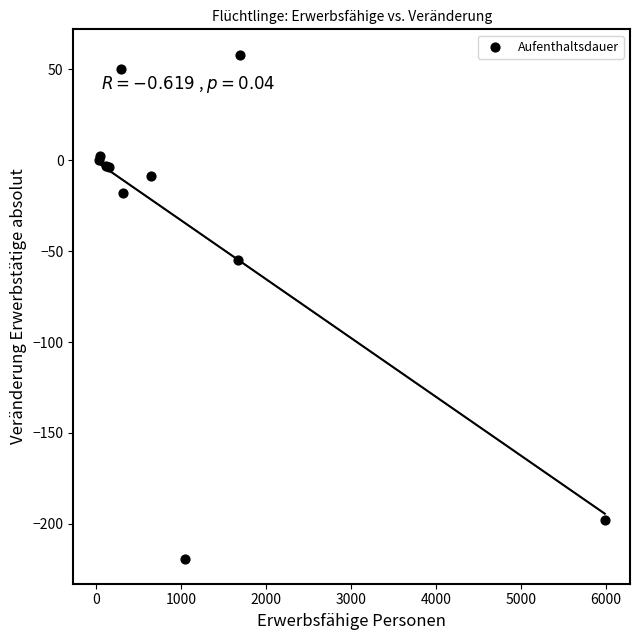

What Y value in the scatter plot is closest to -80?

-55